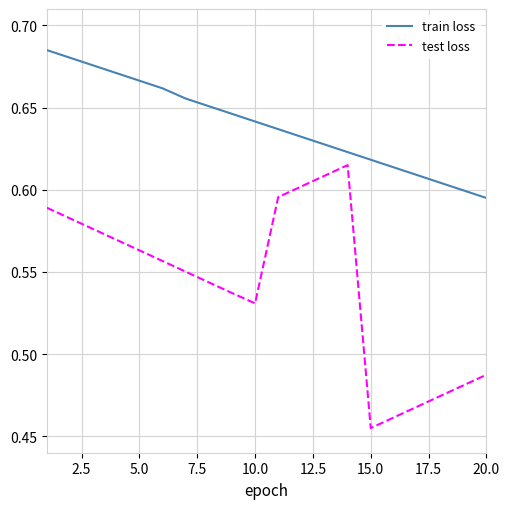

Rank the series by their maximum value, from lowest to highest.

test loss, train loss